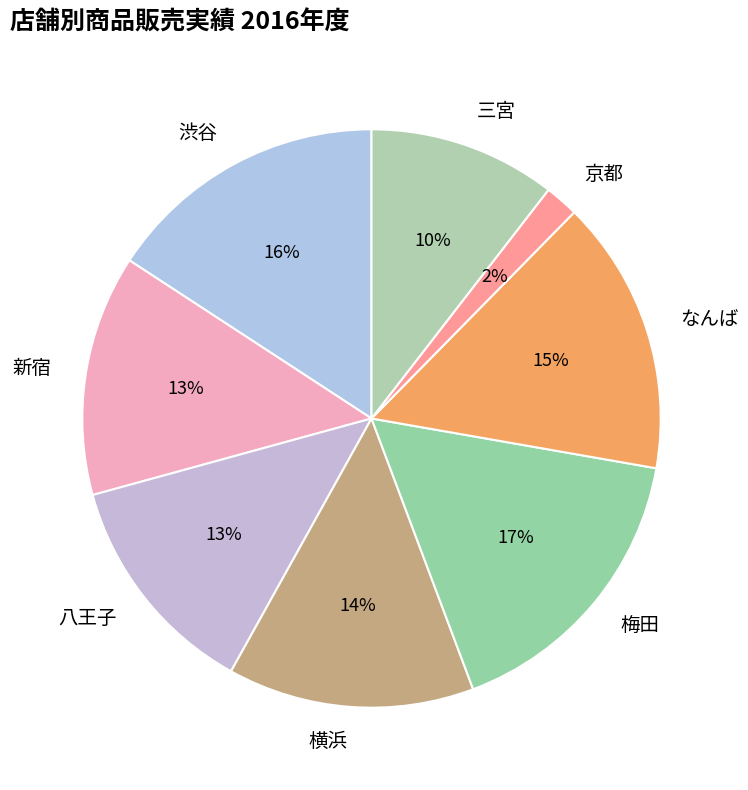

Which has a higher value, 八王子 or 横浜?

横浜